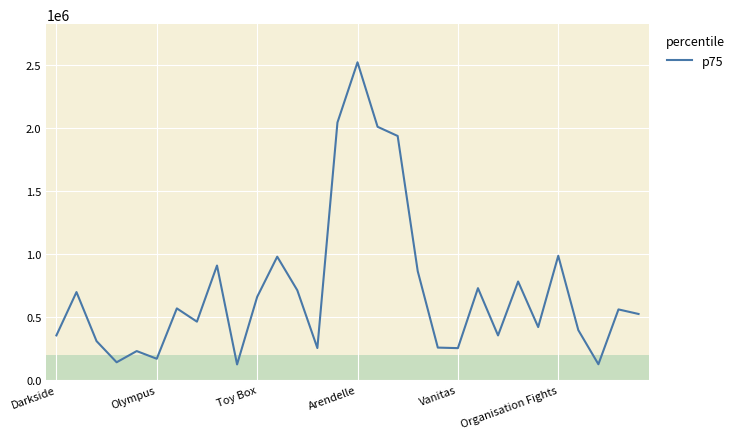

What is the greatest value displayed?

2525485